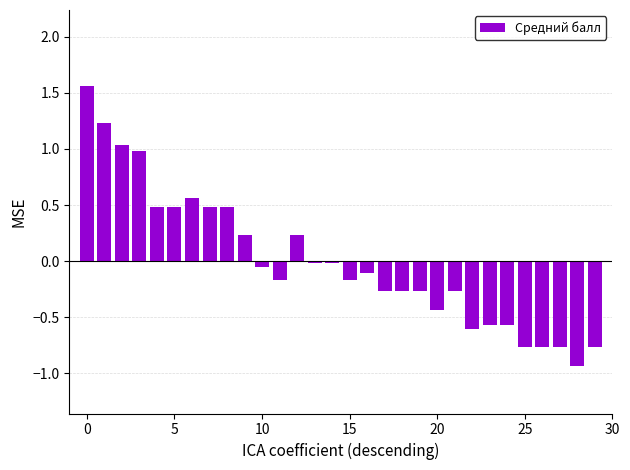

What is the value of the 12th bar from the left?

-0.2